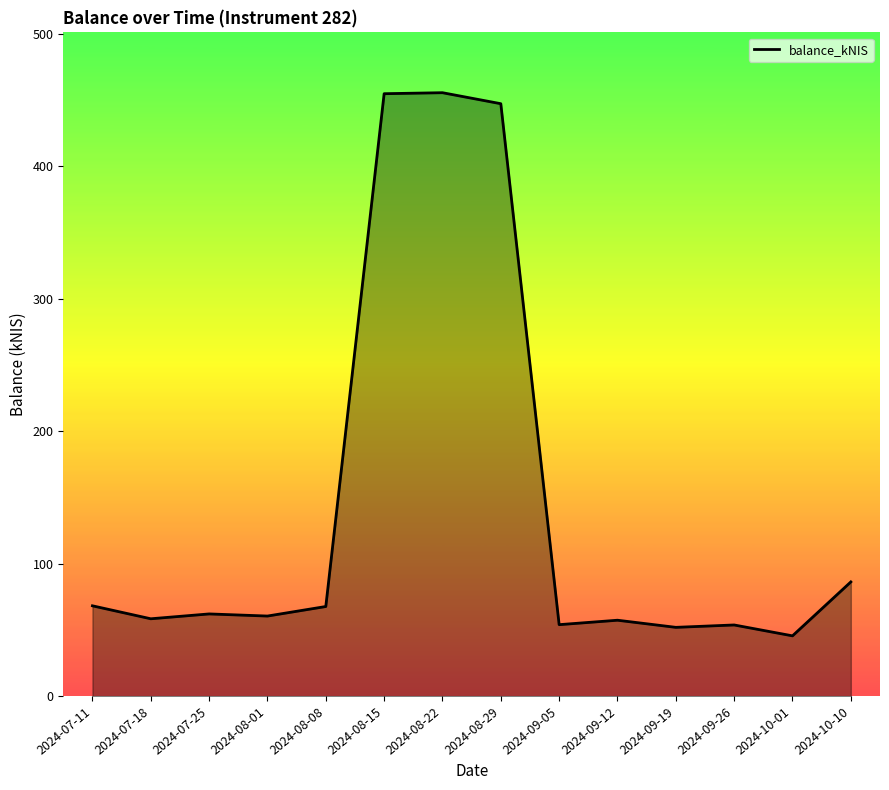

What is the difference between the values at 2024-08-22 and 2024-09-05?

401.5